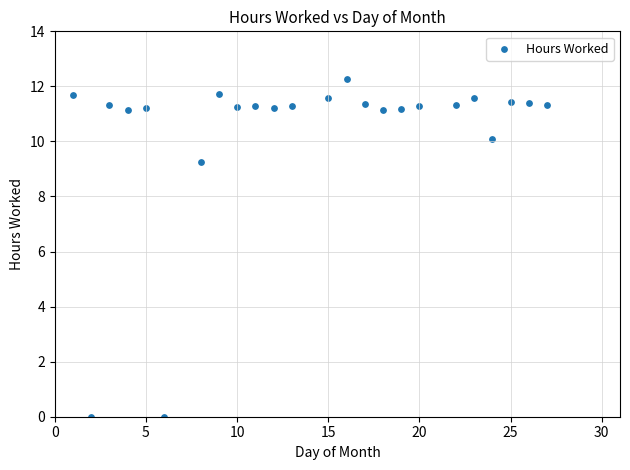

What Y value in the scatter plot is closest to 6?

9.2